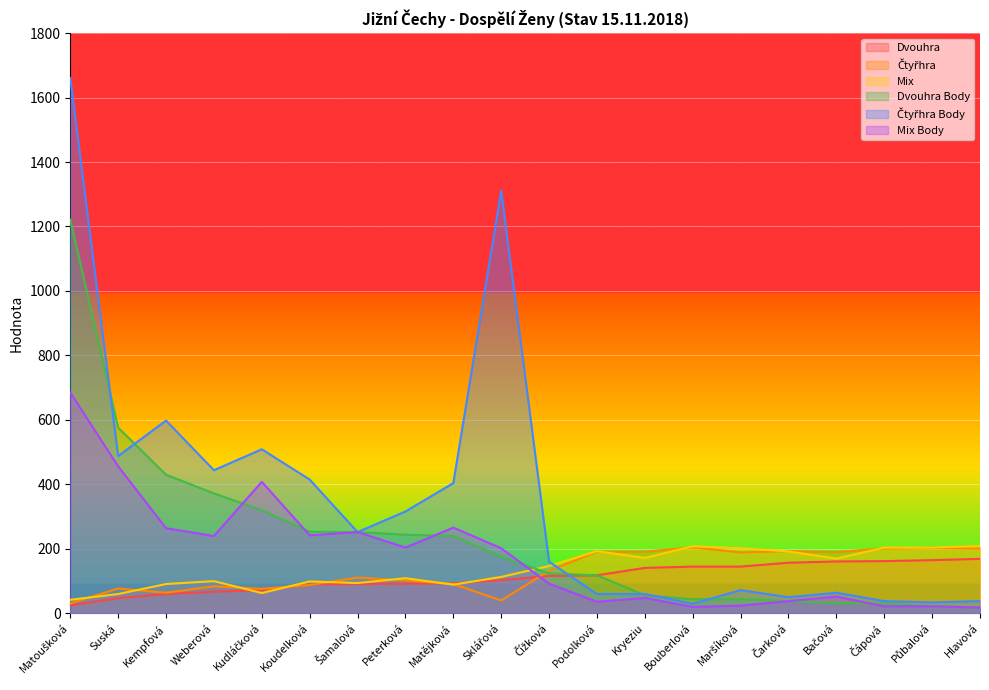

At how many categories does at least one series exceed 240?

10